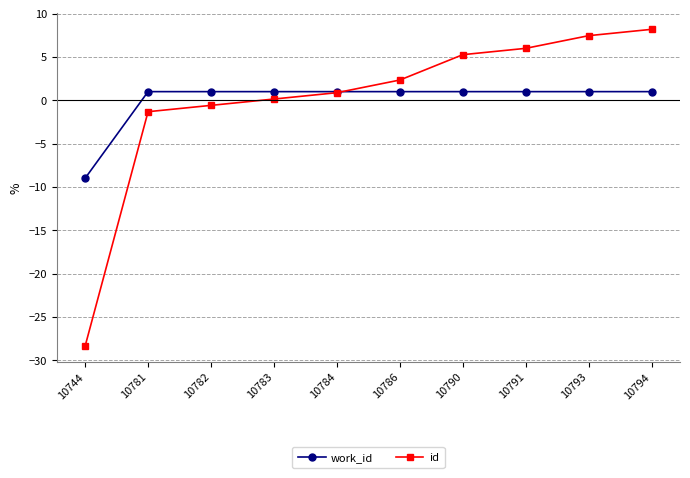

Which category has the highest value in the id series?

10794